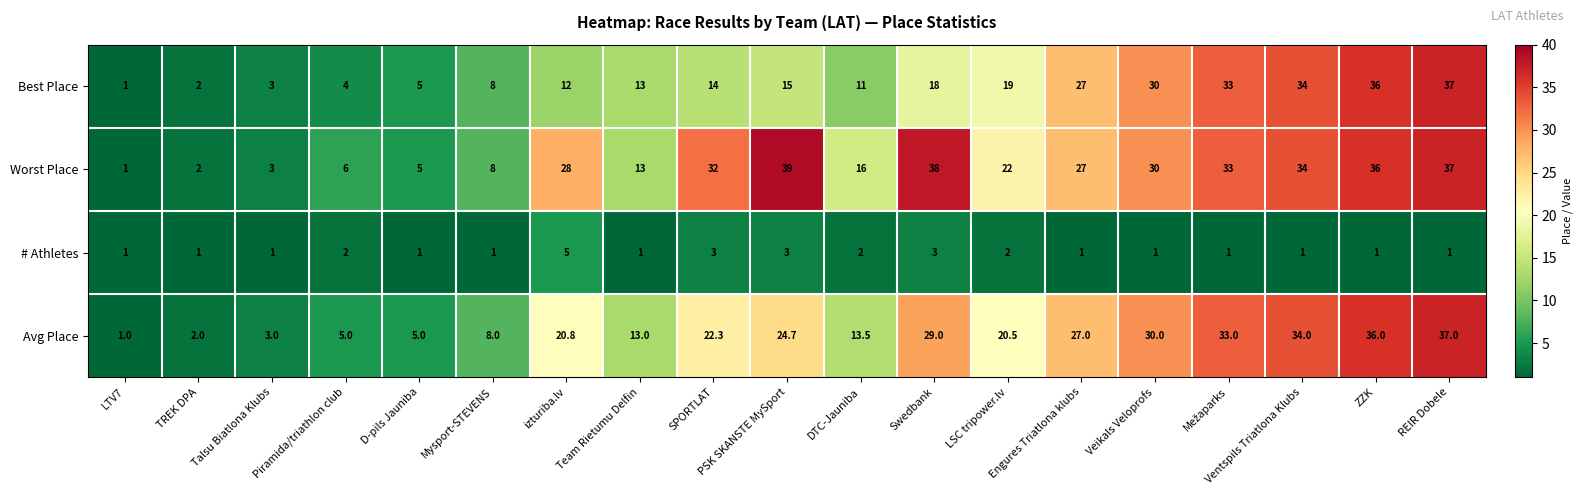

Which label corresponds to the largest value in the chart?

PSK SKANSTE MySport